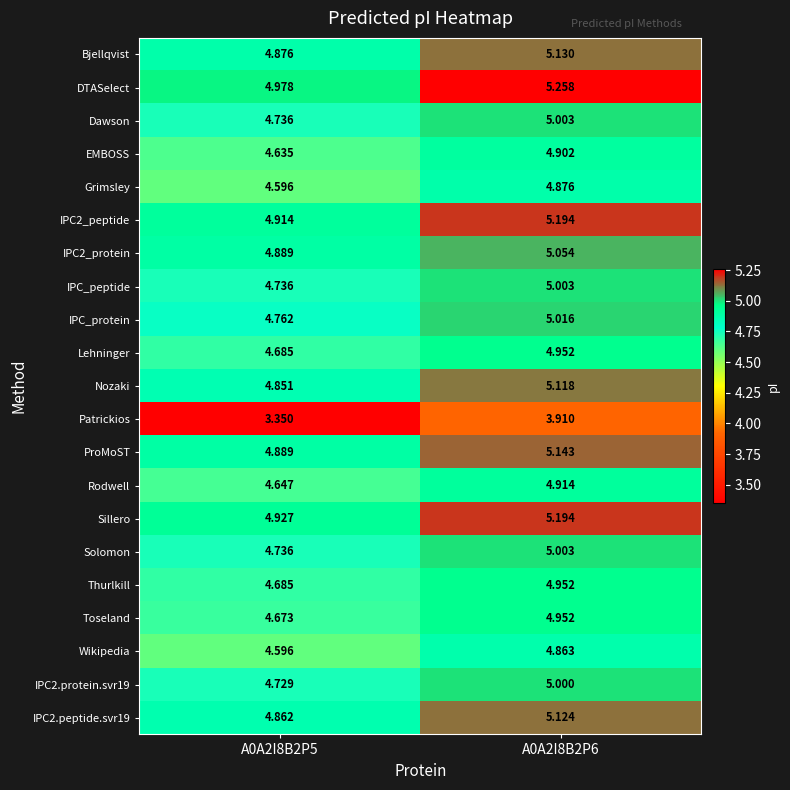

Which series has the largest total across all categories?

DTASelect